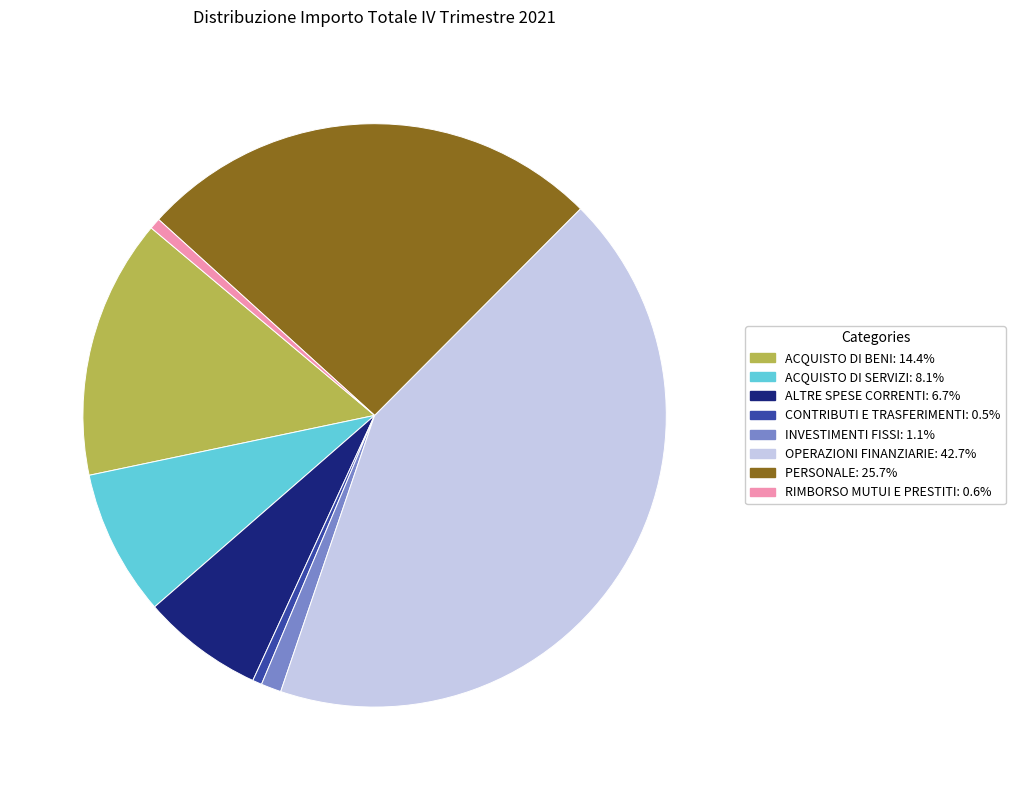

Is the sum of RIMBORSO MUTUI E PRESTITI and ALTRE SPESE CORRENTI greater than half?

No